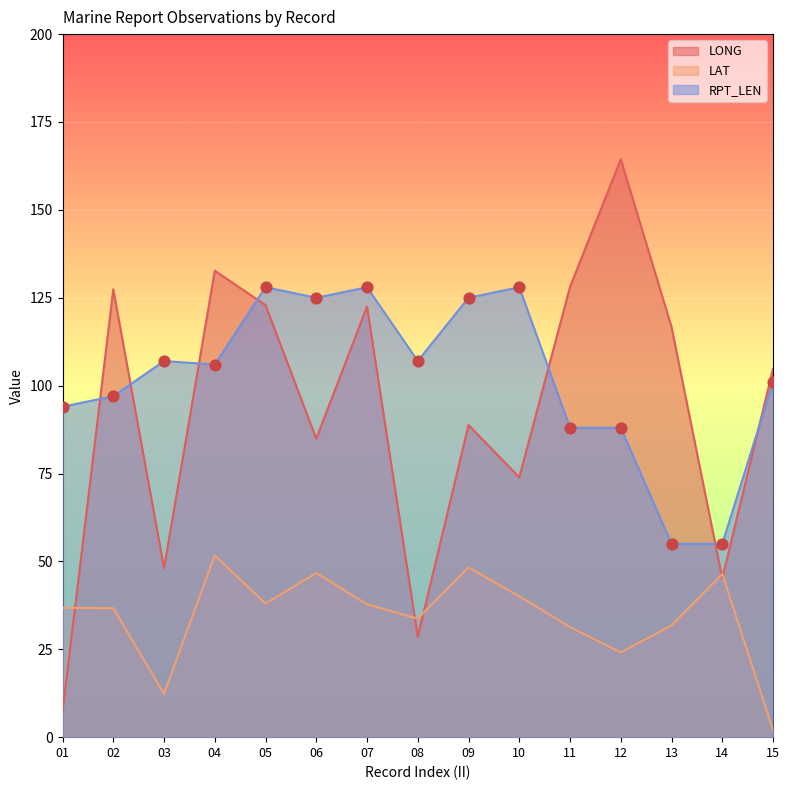

Which series has the widest spread of Y values?

LONG